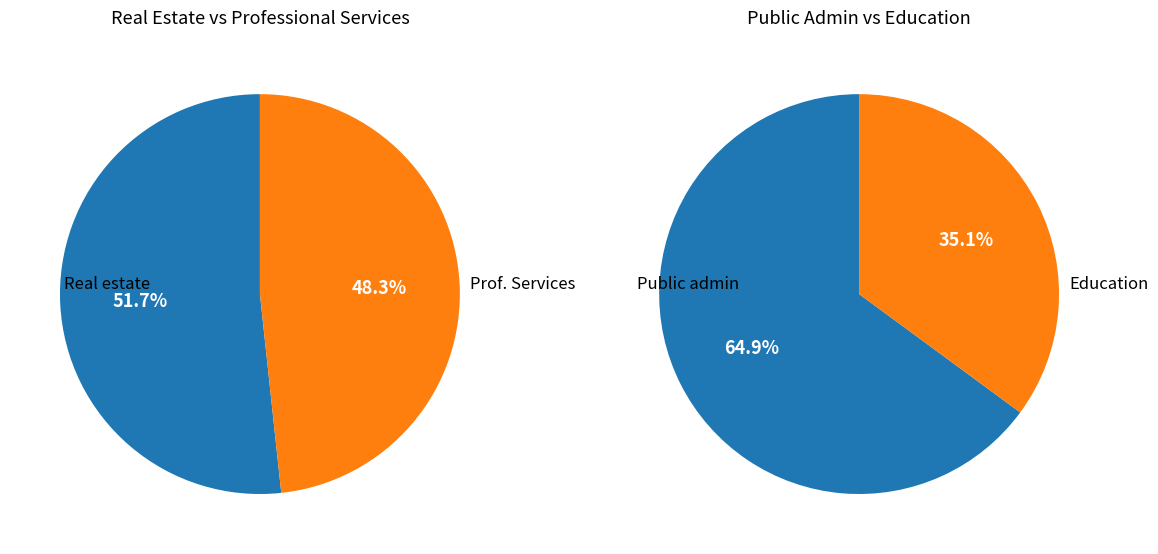

The 1 slice represents 62% of the pie. True or false?

False